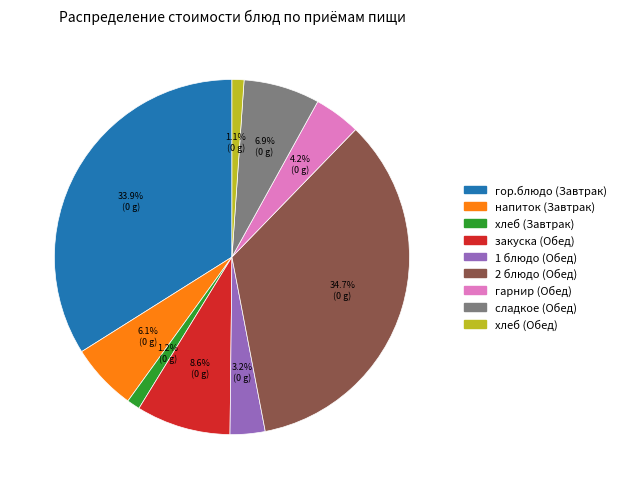

To the nearest percent, what percentage of the pie is сладкое (Обед)?

7%